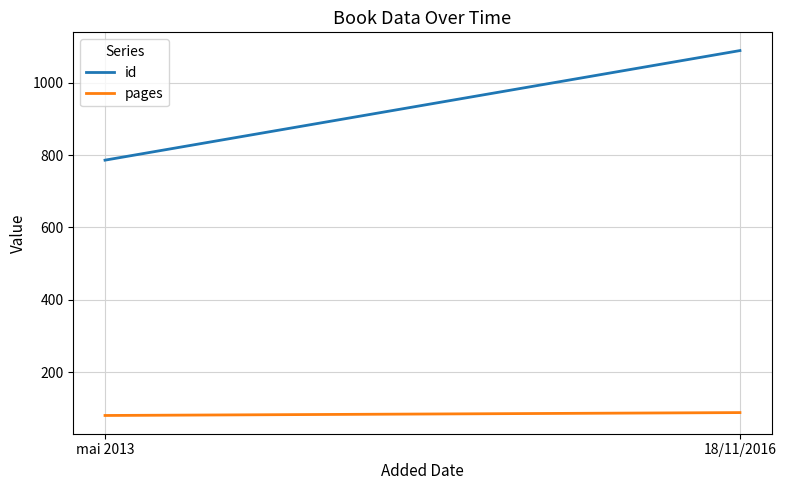

Is the value of id at 18/11/2016 greater than the value of pages at 18/11/2016?

Yes